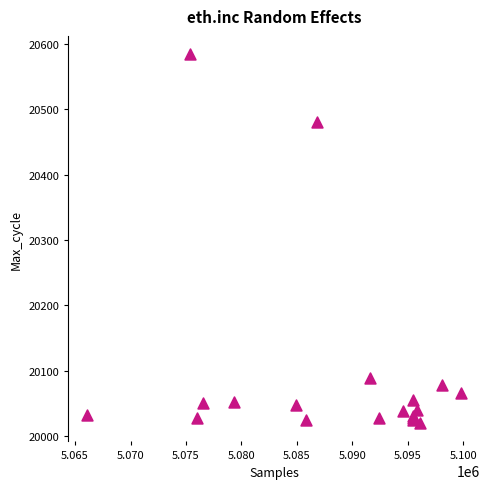

What Y value in the scatter plot is closest to 20302?

20481